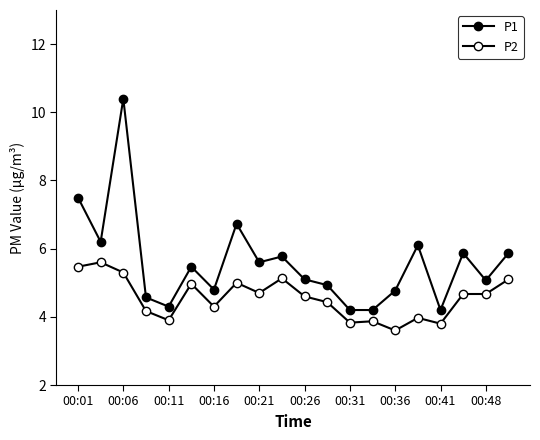

True or false: P1 and P2 intersect in this chart.

False